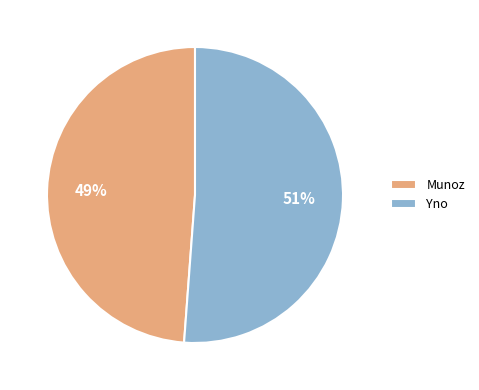

How many segments does this pie chart have?

2